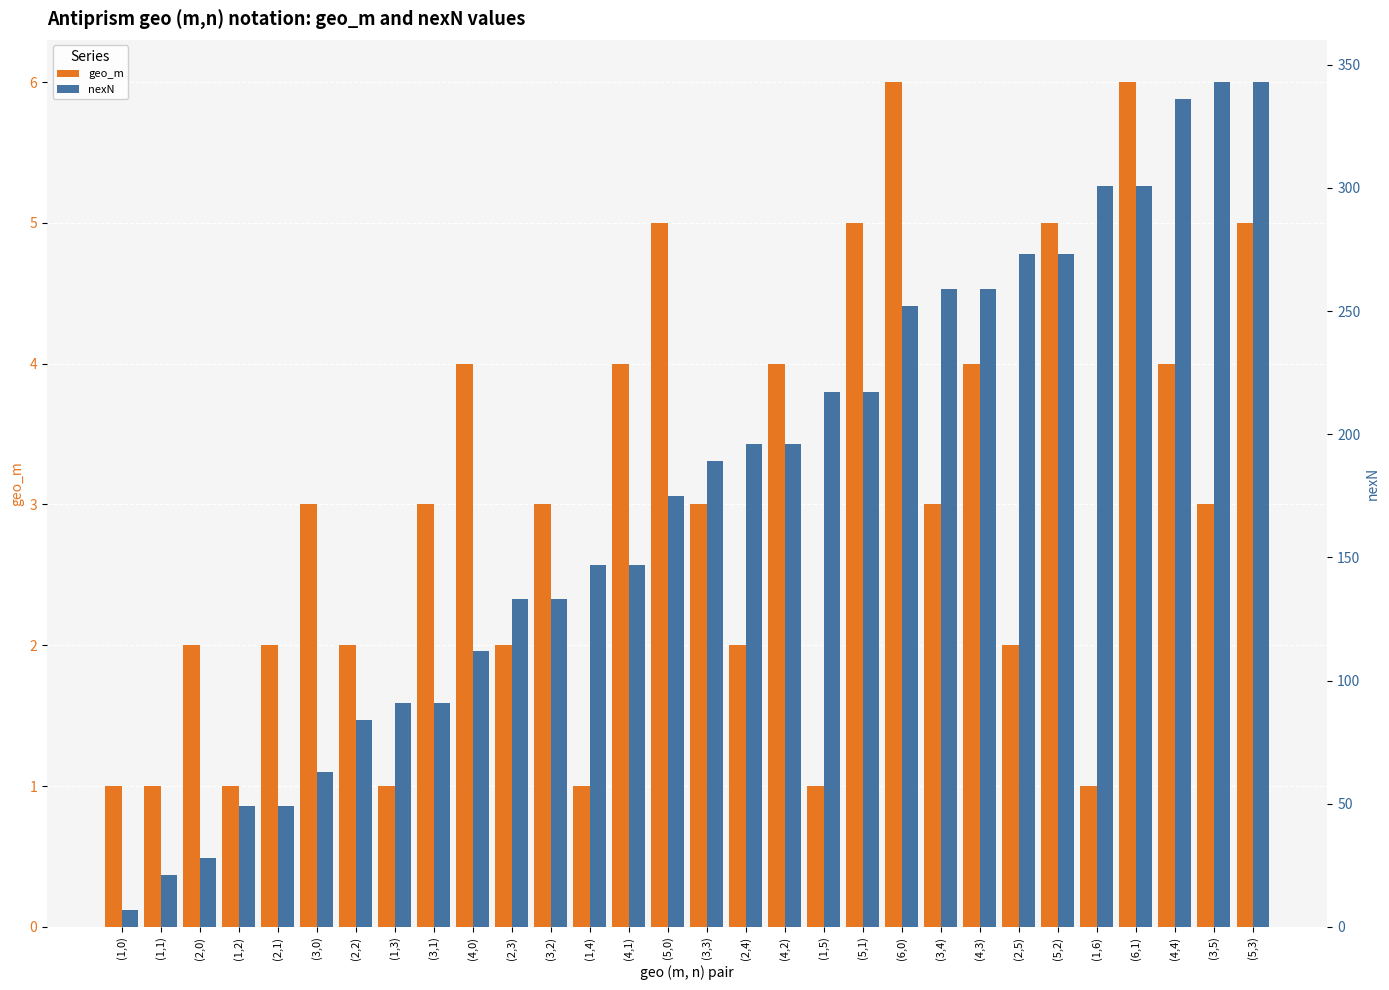

Which has a higher value, (2,1) or (1,6)?

(2,1)